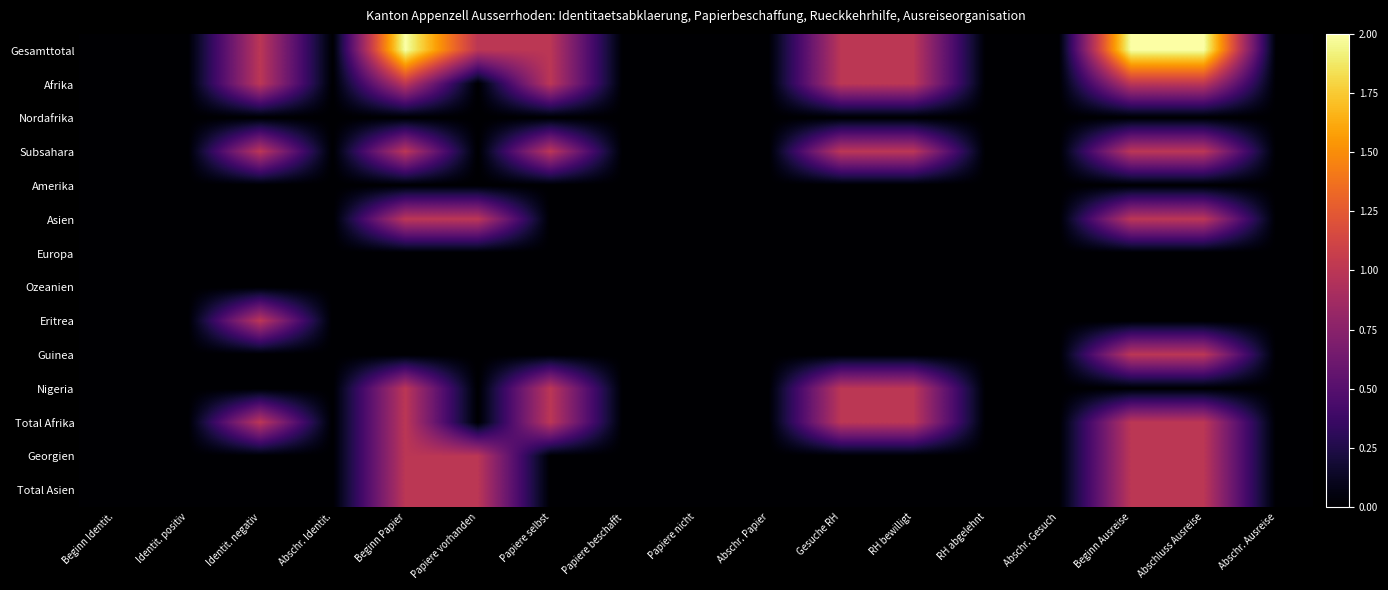

Reading right to left, transcribe all the data shown in this chart.

Gesamttotal: Abschr. Ausreise=0	Abschluss Ausreise=2	Beginn Ausreise=2	Abschr. Gesuch=0	RH abgelehnt=0	RH bewilligt=1	Gesuche RH=1	Abschr. Papier=0	Papiere nicht=0	Papiere beschafft=0	Papiere selbst=1	Papiere vorhanden=1	Beginn Papier=2	Abschr. Identit.=0	Identit. negativ=1	Identit. positiv=0	Beginn Identit.=0
Afrika: Abschr. Ausreise=0	Abschluss Ausreise=1	Beginn Ausreise=1	Abschr. Gesuch=0	RH abgelehnt=0	RH bewilligt=1	Gesuche RH=1	Abschr. Papier=0	Papiere nicht=0	Papiere beschafft=0	Papiere selbst=1	Papiere vorhanden=0	Beginn Papier=1	Abschr. Identit.=0	Identit. negativ=1	Identit. positiv=0	Beginn Identit.=0
Nordafrika: Abschr. Ausreise=0	Abschluss Ausreise=0	Beginn Ausreise=0	Abschr. Gesuch=0	RH abgelehnt=0	RH bewilligt=0	Gesuche RH=0	Abschr. Papier=0	Papiere nicht=0	Papiere beschafft=0	Papiere selbst=0	Papiere vorhanden=0	Beginn Papier=0	Abschr. Identit.=0	Identit. negativ=0	Identit. positiv=0	Beginn Identit.=0
Subsahara: Abschr. Ausreise=0	Abschluss Ausreise=1	Beginn Ausreise=1	Abschr. Gesuch=0	RH abgelehnt=0	RH bewilligt=1	Gesuche RH=1	Abschr. Papier=0	Papiere nicht=0	Papiere beschafft=0	Papiere selbst=1	Papiere vorhanden=0	Beginn Papier=1	Abschr. Identit.=0	Identit. negativ=1	Identit. positiv=0	Beginn Identit.=0
Amerika: Abschr. Ausreise=0	Abschluss Ausreise=0	Beginn Ausreise=0	Abschr. Gesuch=0	RH abgelehnt=0	RH bewilligt=0	Gesuche RH=0	Abschr. Papier=0	Papiere nicht=0	Papiere beschafft=0	Papiere selbst=0	Papiere vorhanden=0	Beginn Papier=0	Abschr. Identit.=0	Identit. negativ=0	Identit. positiv=0	Beginn Identit.=0
Asien: Abschr. Ausreise=0	Abschluss Ausreise=1	Beginn Ausreise=1	Abschr. Gesuch=0	RH abgelehnt=0	RH bewilligt=0	Gesuche RH=0	Abschr. Papier=0	Papiere nicht=0	Papiere beschafft=0	Papiere selbst=0	Papiere vorhanden=1	Beginn Papier=1	Abschr. Identit.=0	Identit. negativ=0	Identit. positiv=0	Beginn Identit.=0
Europa: Abschr. Ausreise=0	Abschluss Ausreise=0	Beginn Ausreise=0	Abschr. Gesuch=0	RH abgelehnt=0	RH bewilligt=0	Gesuche RH=0	Abschr. Papier=0	Papiere nicht=0	Papiere beschafft=0	Papiere selbst=0	Papiere vorhanden=0	Beginn Papier=0	Abschr. Identit.=0	Identit. negativ=0	Identit. positiv=0	Beginn Identit.=0
Ozeanien: Abschr. Ausreise=0	Abschluss Ausreise=0	Beginn Ausreise=0	Abschr. Gesuch=0	RH abgelehnt=0	RH bewilligt=0	Gesuche RH=0	Abschr. Papier=0	Papiere nicht=0	Papiere beschafft=0	Papiere selbst=0	Papiere vorhanden=0	Beginn Papier=0	Abschr. Identit.=0	Identit. negativ=0	Identit. positiv=0	Beginn Identit.=0
Eritrea: Abschr. Ausreise=0	Abschluss Ausreise=0	Beginn Ausreise=0	Abschr. Gesuch=0	RH abgelehnt=0	RH bewilligt=0	Gesuche RH=0	Abschr. Papier=0	Papiere nicht=0	Papiere beschafft=0	Papiere selbst=0	Papiere vorhanden=0	Beginn Papier=0	Abschr. Identit.=0	Identit. negativ=1	Identit. positiv=0	Beginn Identit.=0
Guinea: Abschr. Ausreise=0	Abschluss Ausreise=1	Beginn Ausreise=1	Abschr. Gesuch=0	RH abgelehnt=0	RH bewilligt=0	Gesuche RH=0	Abschr. Papier=0	Papiere nicht=0	Papiere beschafft=0	Papiere selbst=0	Papiere vorhanden=0	Beginn Papier=0	Abschr. Identit.=0	Identit. negativ=0	Identit. positiv=0	Beginn Identit.=0
Nigeria: Abschr. Ausreise=0	Abschluss Ausreise=0	Beginn Ausreise=0	Abschr. Gesuch=0	RH abgelehnt=0	RH bewilligt=1	Gesuche RH=1	Abschr. Papier=0	Papiere nicht=0	Papiere beschafft=0	Papiere selbst=1	Papiere vorhanden=0	Beginn Papier=1	Abschr. Identit.=0	Identit. negativ=0	Identit. positiv=0	Beginn Identit.=0
Total Afrika: Abschr. Ausreise=0	Abschluss Ausreise=1	Beginn Ausreise=1	Abschr. Gesuch=0	RH abgelehnt=0	RH bewilligt=1	Gesuche RH=1	Abschr. Papier=0	Papiere nicht=0	Papiere beschafft=0	Papiere selbst=1	Papiere vorhanden=0	Beginn Papier=1	Abschr. Identit.=0	Identit. negativ=1	Identit. positiv=0	Beginn Identit.=0
Georgien: Abschr. Ausreise=0	Abschluss Ausreise=1	Beginn Ausreise=1	Abschr. Gesuch=0	RH abgelehnt=0	RH bewilligt=0	Gesuche RH=0	Abschr. Papier=0	Papiere nicht=0	Papiere beschafft=0	Papiere selbst=0	Papiere vorhanden=1	Beginn Papier=1	Abschr. Identit.=0	Identit. negativ=0	Identit. positiv=0	Beginn Identit.=0
Total Asien: Abschr. Ausreise=0	Abschluss Ausreise=1	Beginn Ausreise=1	Abschr. Gesuch=0	RH abgelehnt=0	RH bewilligt=0	Gesuche RH=0	Abschr. Papier=0	Papiere nicht=0	Papiere beschafft=0	Papiere selbst=0	Papiere vorhanden=1	Beginn Papier=1	Abschr. Identit.=0	Identit. negativ=0	Identit. positiv=0	Beginn Identit.=0